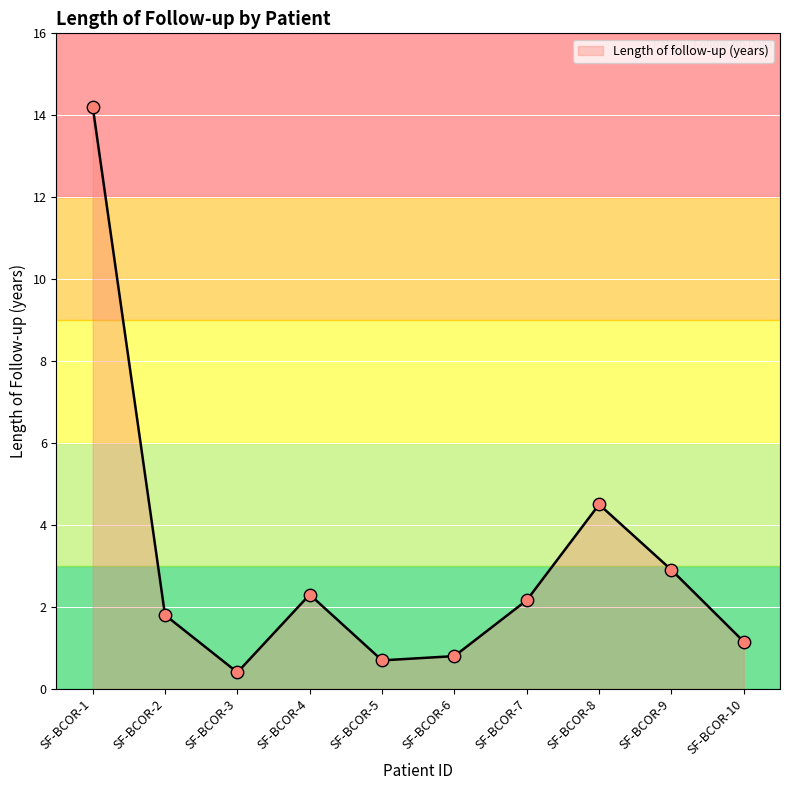

Which has a higher value, SF-BCOR-5 or SF-BCOR-3?

SF-BCOR-5